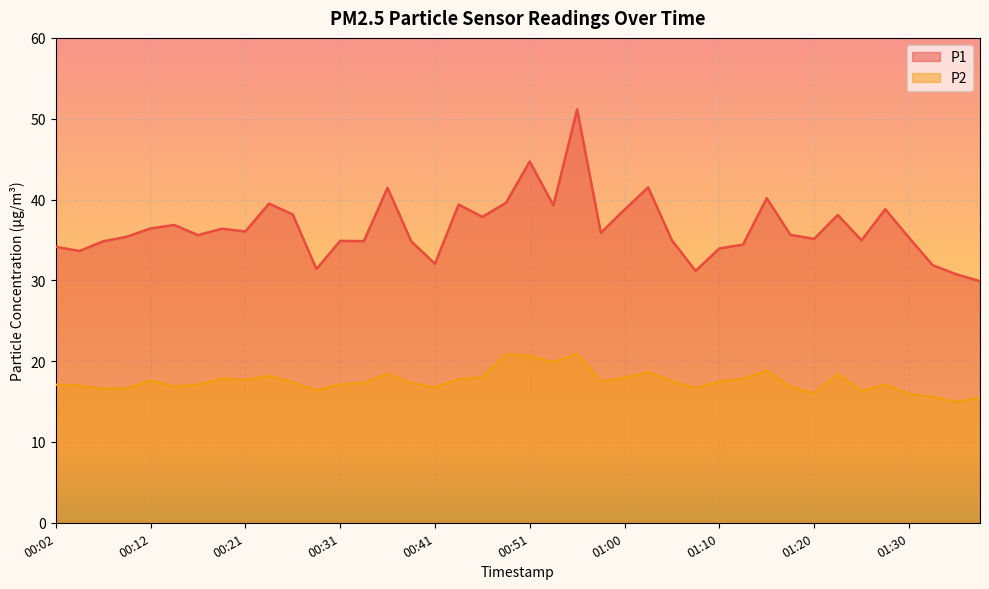

What is the value of the P2 point at the 40th from the left?

15.5